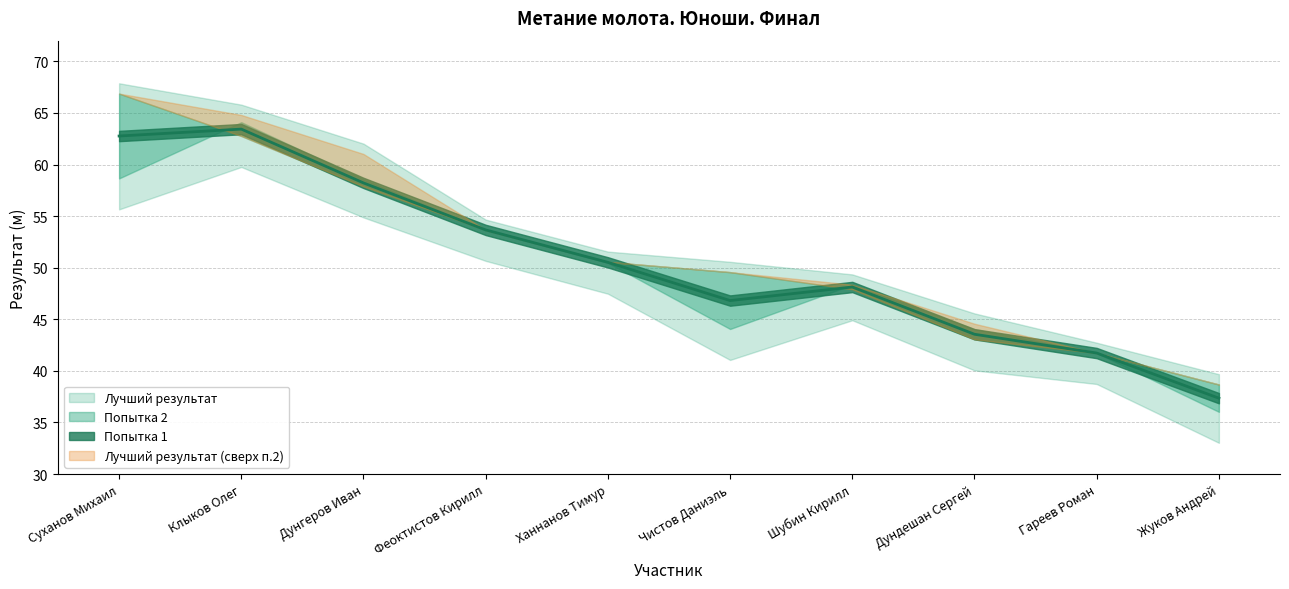

At Суханов Михаил, list the series in order from smallest to largest.

Попытка 1, Лучший результат, Попытка 2